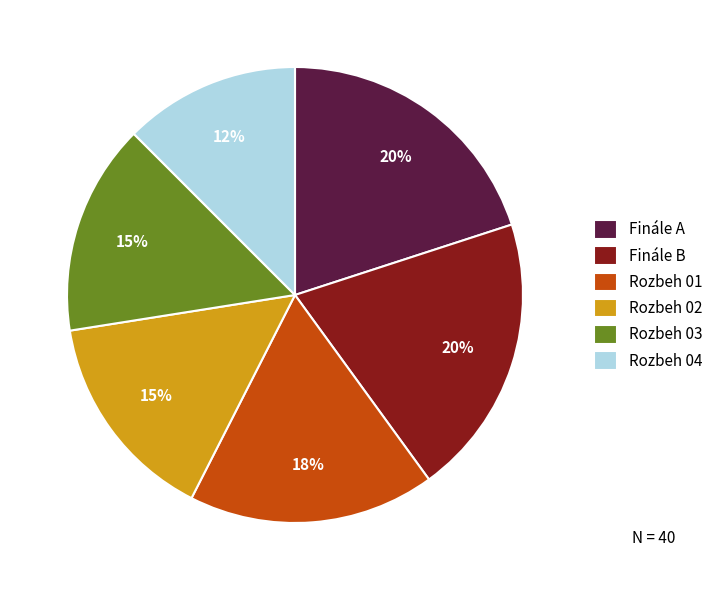

Between Rozbeh 03 and Finále B, which is larger?

Finále B